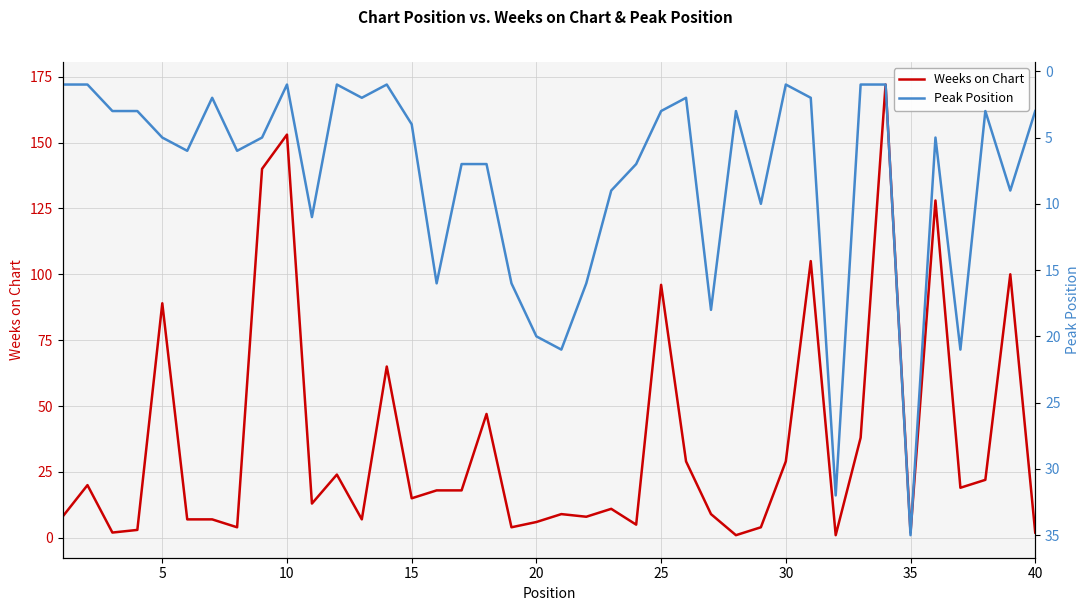

How many intersections are there between Weeks on Chart and Peak Position?

16